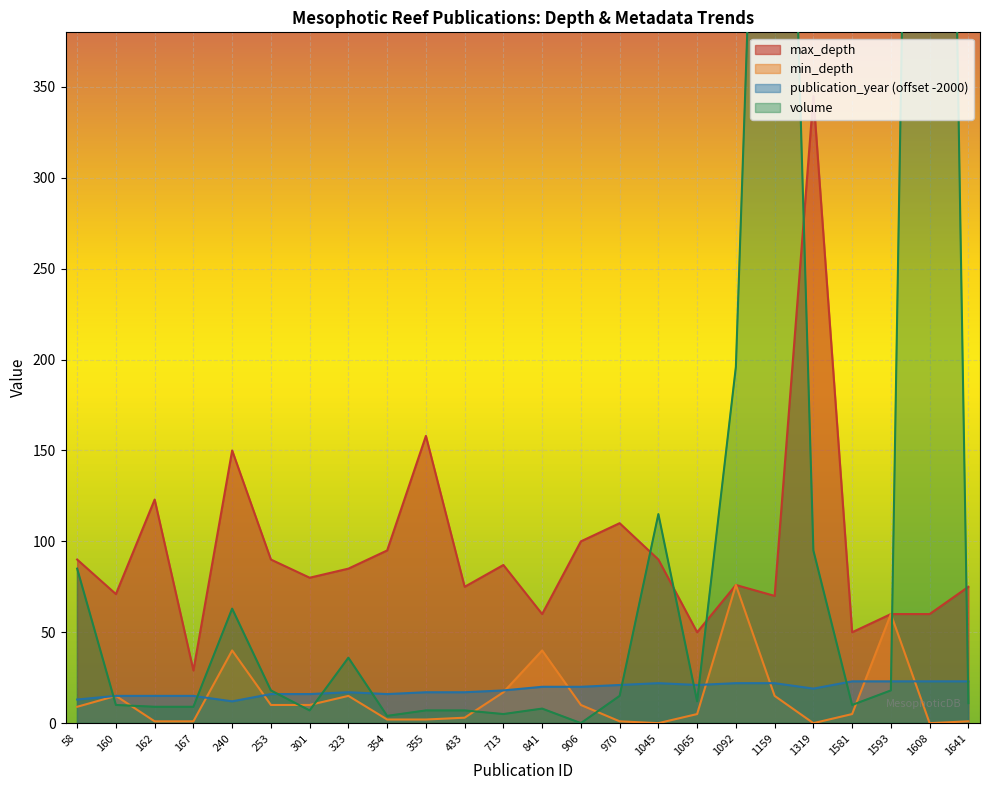

Reading left to right, extract all data points from this chart.

max_depth: 58=90	160=71	162=123	167=29	240=150	253=90	301=80	323=85	354=95	355=158	433=75	713=87	841=60	906=100	970=110	1045=90	1065=50	1092=76	1159=70	1319=345	1581=50	1593=60	1608=60	1641=75
min_depth: 58=9	160=15	162=1	167=1	240=40	253=10	301=10	323=15	354=2	355=2	433=3	713=17	841=40	906=10	970=1	1045=0	1065=5	1092=76	1159=15	1319=0	1581=5	1593=60	1608=0	1641=1
publication_year: 58=13	160=15	162=15	167=15	240=12	253=16	301=16	323=17	354=16	355=17	433=17	713=18	841=20	906=20	970=21	1045=22	1065=21	1092=22	1159=22	1319=19	1581=23	1593=23	1608=23	1641=23
volume: 58=85	160=10	162=9	167=9	240=63	253=18	301=7	323=36	354=4	355=7	433=7	713=5	841=8	906=0	970=15	1045=115	1065=12	1092=196	1159=823	1319=95	1581=10	1593=18	1608=1290	1641=11